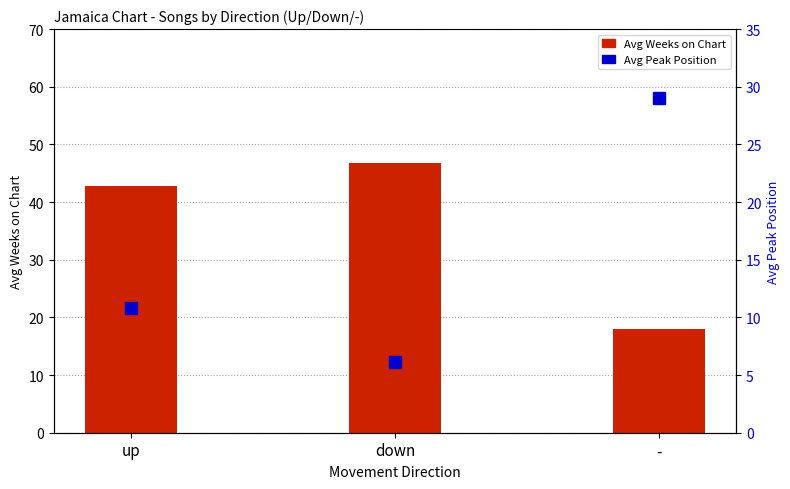

List the series in order of their overall mean, highest first.

Avg Weeks on Chart, Avg Peak Position